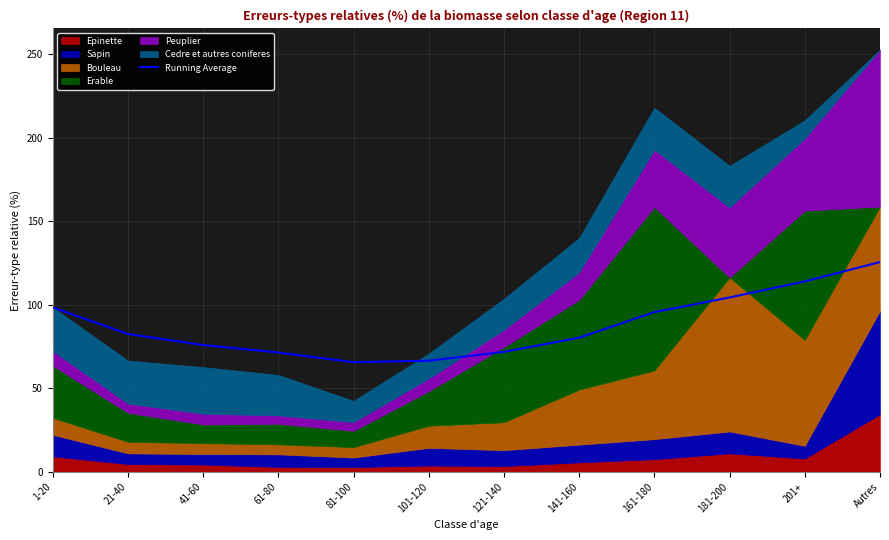

Which label corresponds to the smallest value in the chart?

81-100